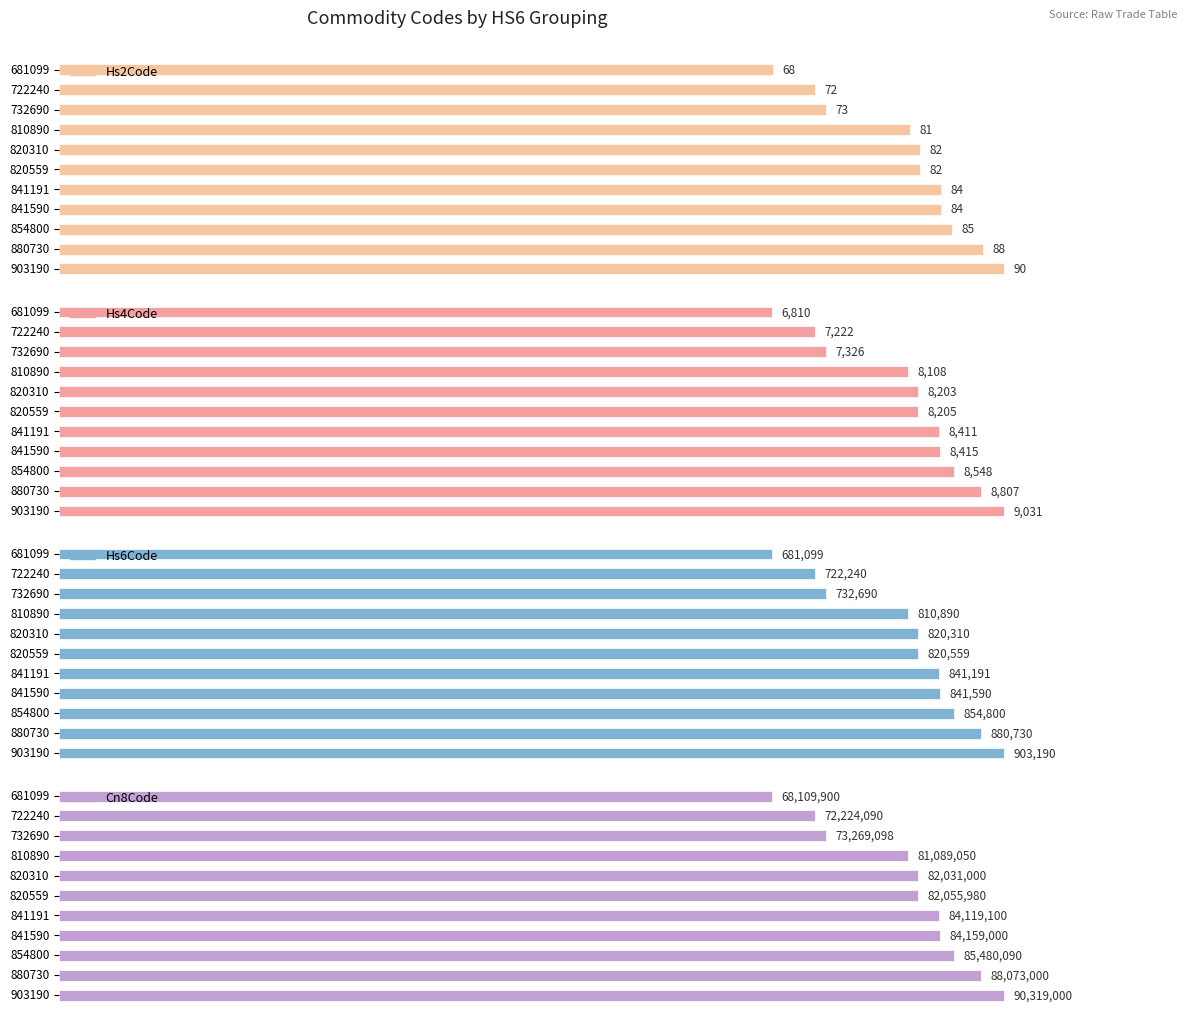

Reading right to left, extract all data points from this chart.

Hs2Code: 90	88	85	84	84	82	82	81	73	72	68
Hs4Code: 9031	8807	8548	8415	8411	8205	8203	8108	7326	7222	6810
Hs6Code: 903190	880730	854800	841590	841191	820559	820310	810890	732690	722240	681099
Cn8Code: 90319000	88073000	85480090	84159000	84119100	82055980	82031000	81089050	73269098	72224090	68109900